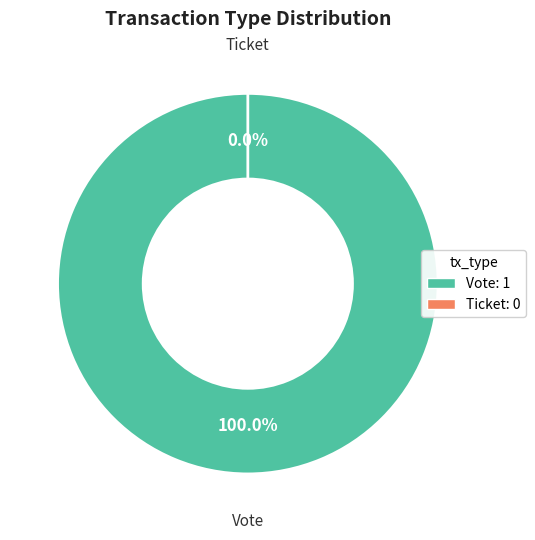

What is the smallest slice in the pie chart?

Ticket